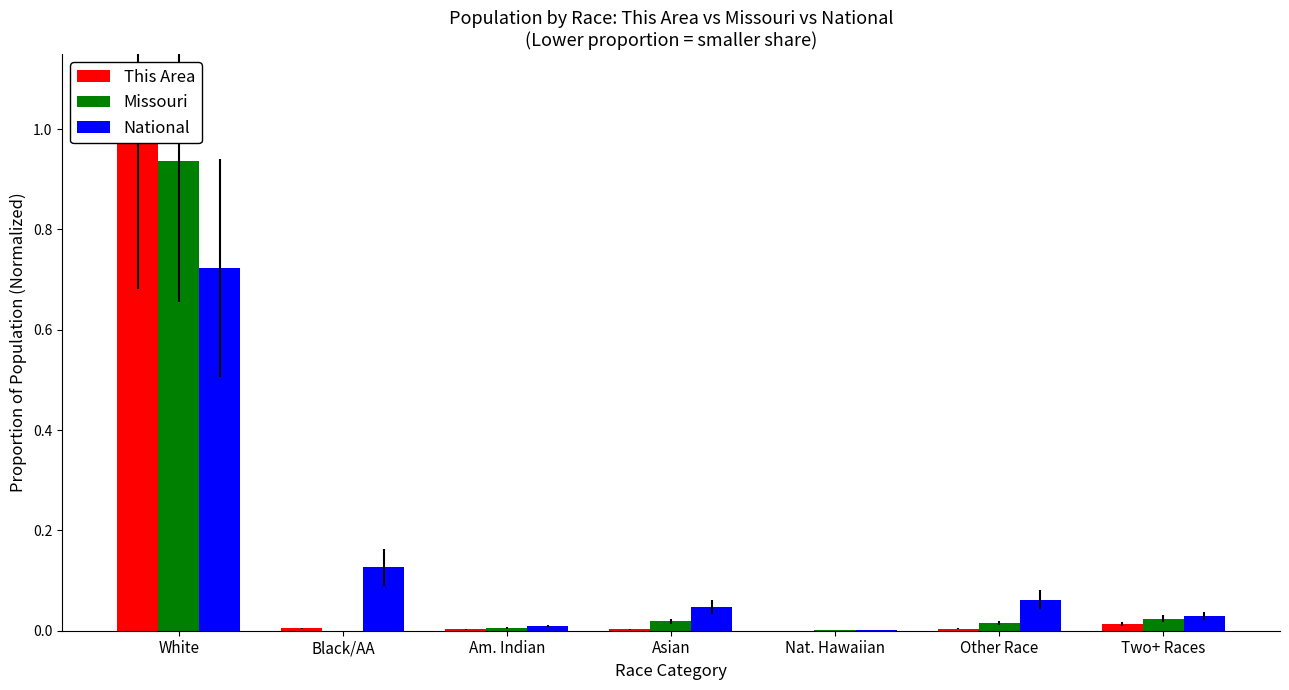

Which series has the largest range (max minus min)?

This Area